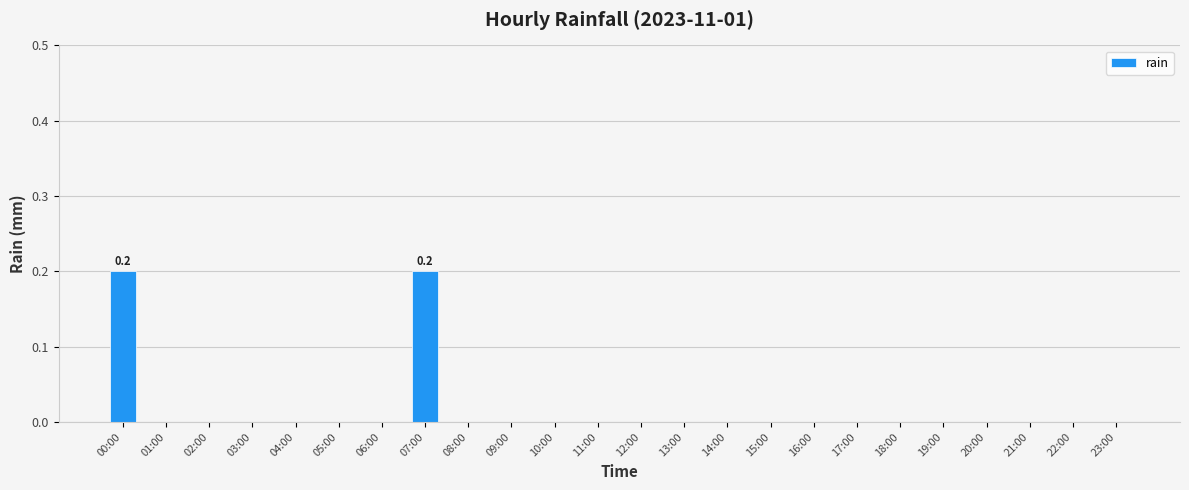

Does the chart contain stacked bars?

No